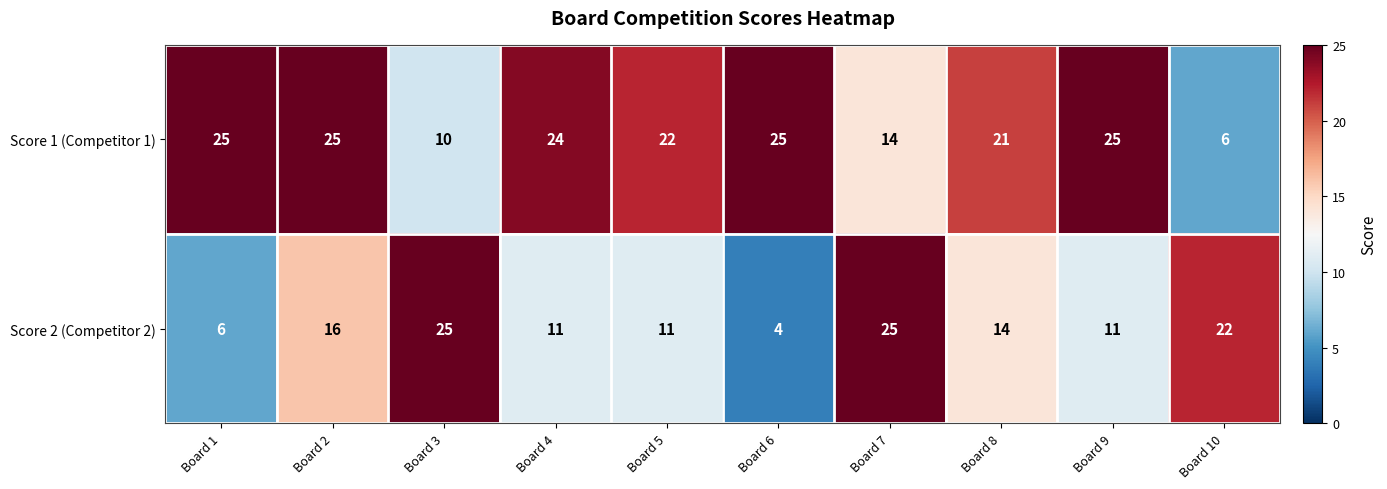

At how many categories does at least one series exceed 23?

7